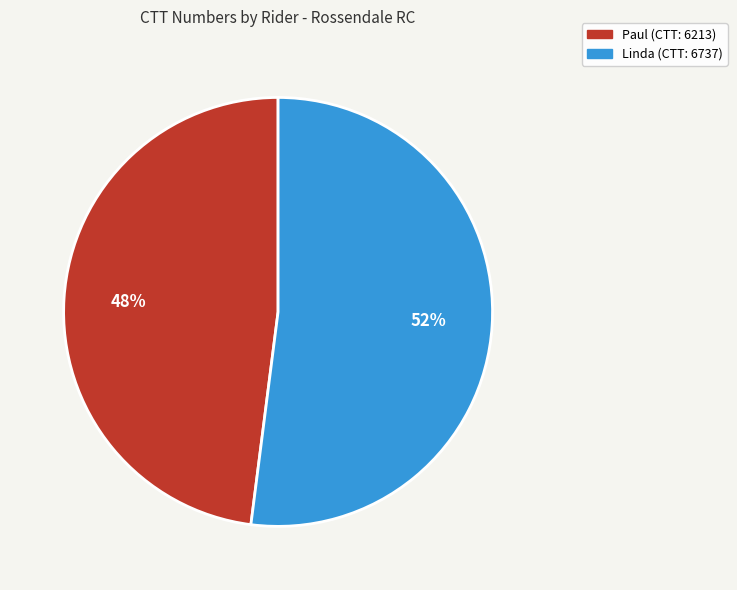

Do Linda and Paul together represent more than half of the pie?

Yes